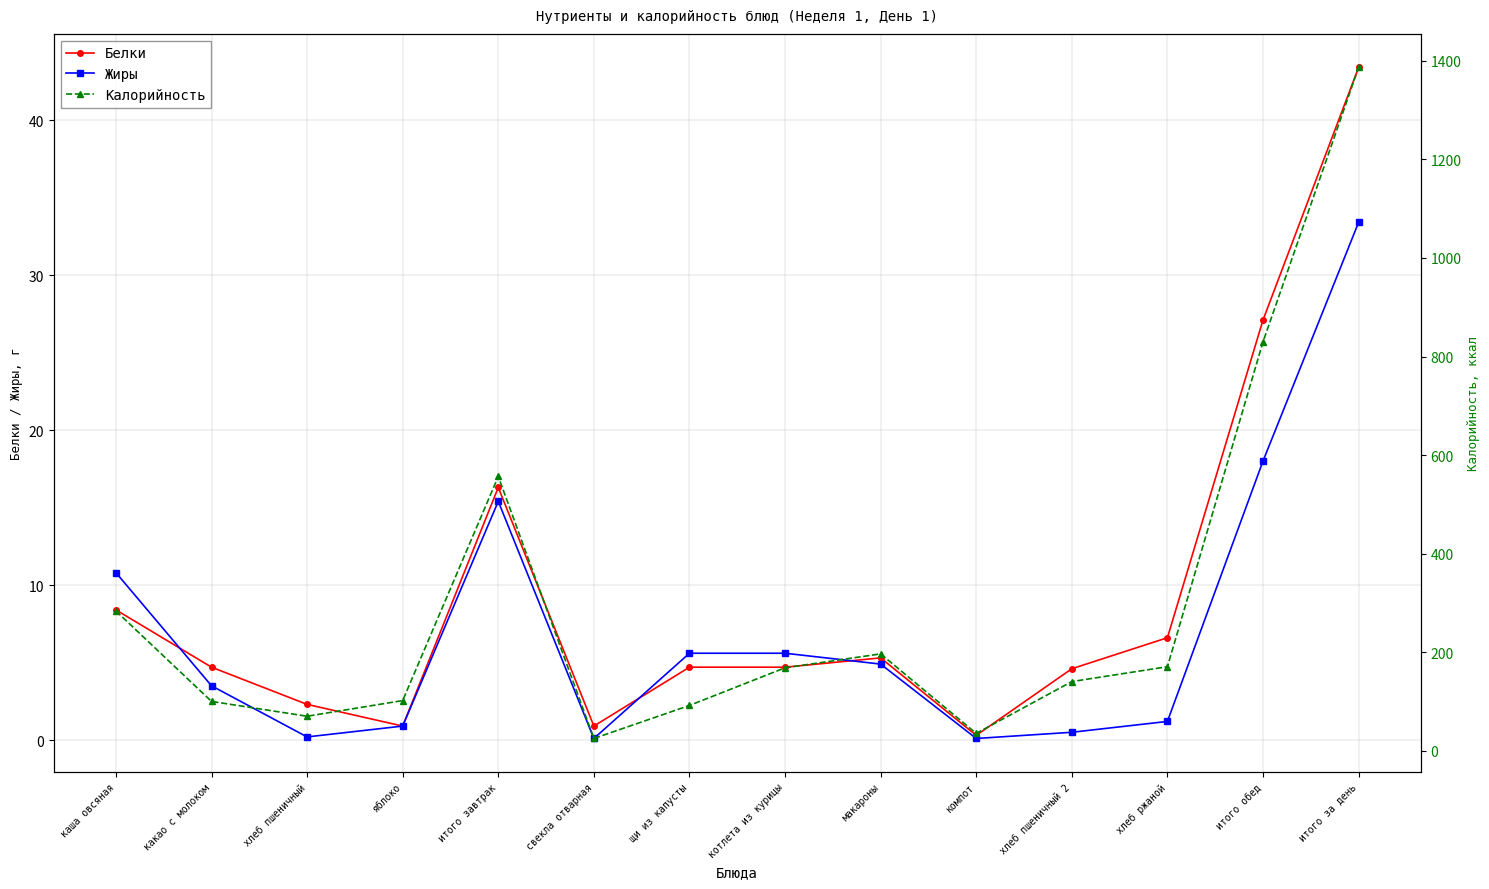

The value of Калорийность at хлеб пшеничный is 70.3. True or false?

True